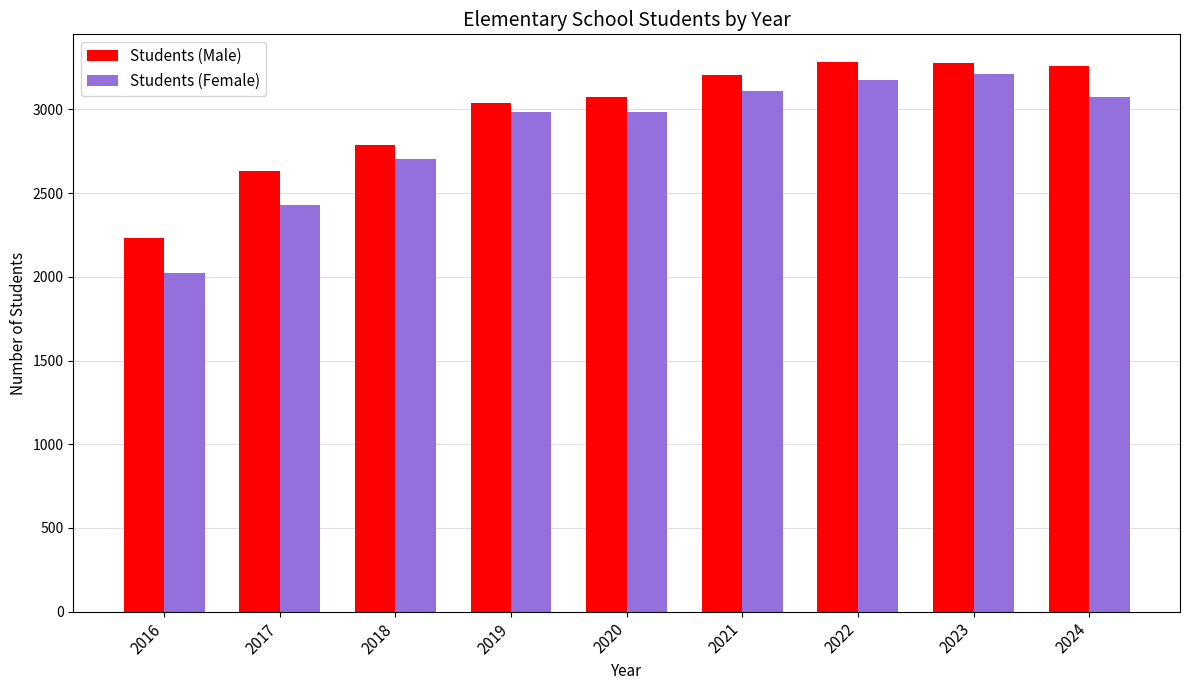

List the series in order of their peak value, highest first.

Students (Male), Students (Female)